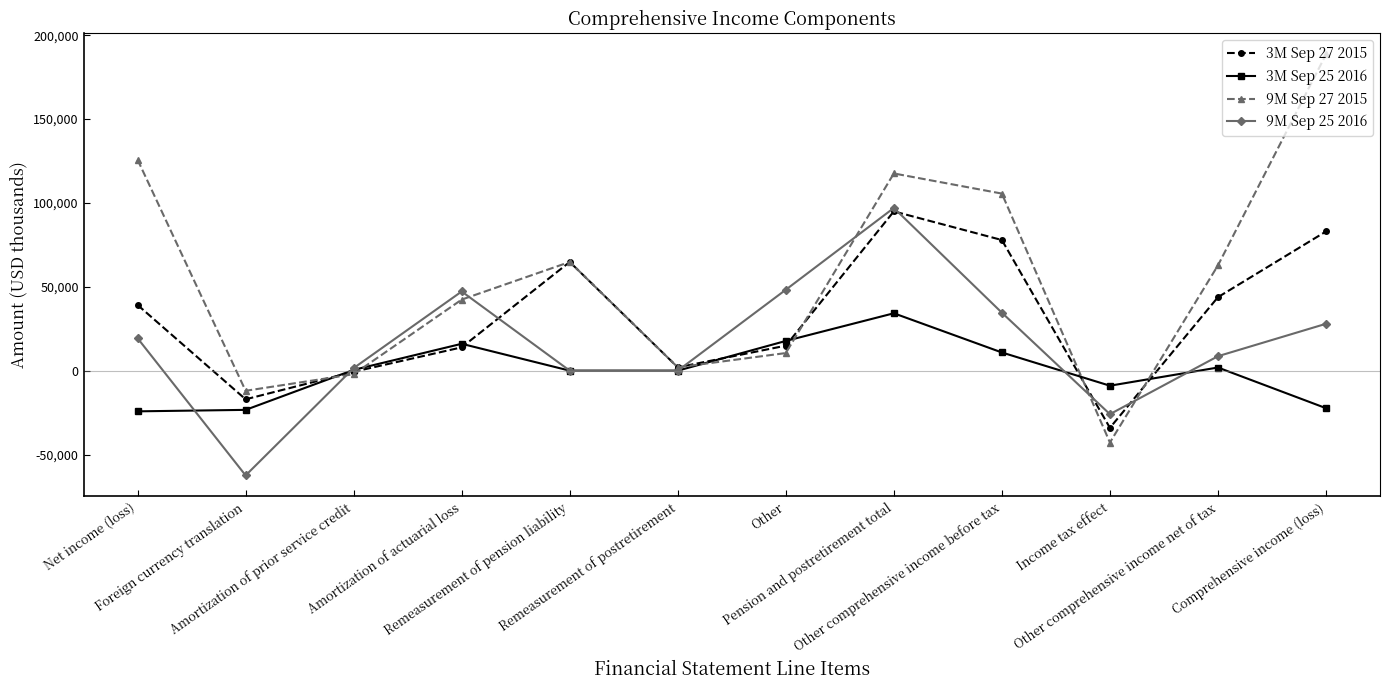

Does the chart have visible grid lines?

No